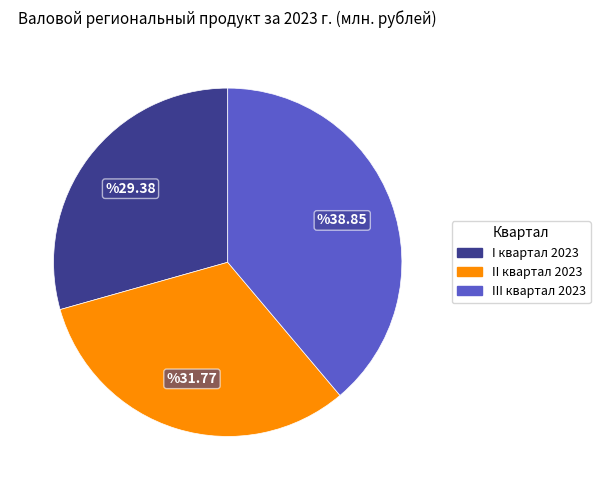

Does any single category account for the majority?

No